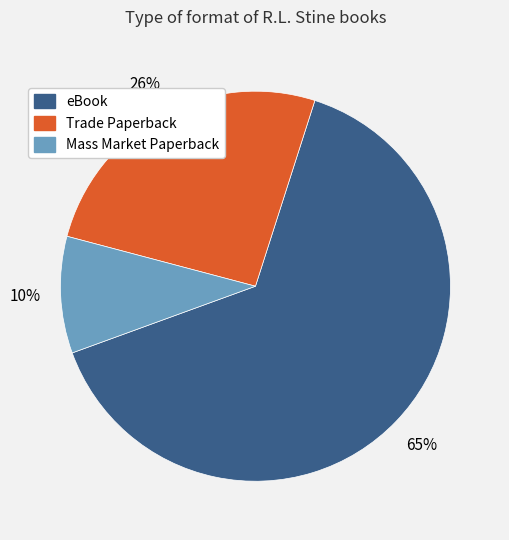

The eBook slice represents 78% of the pie. True or false?

False